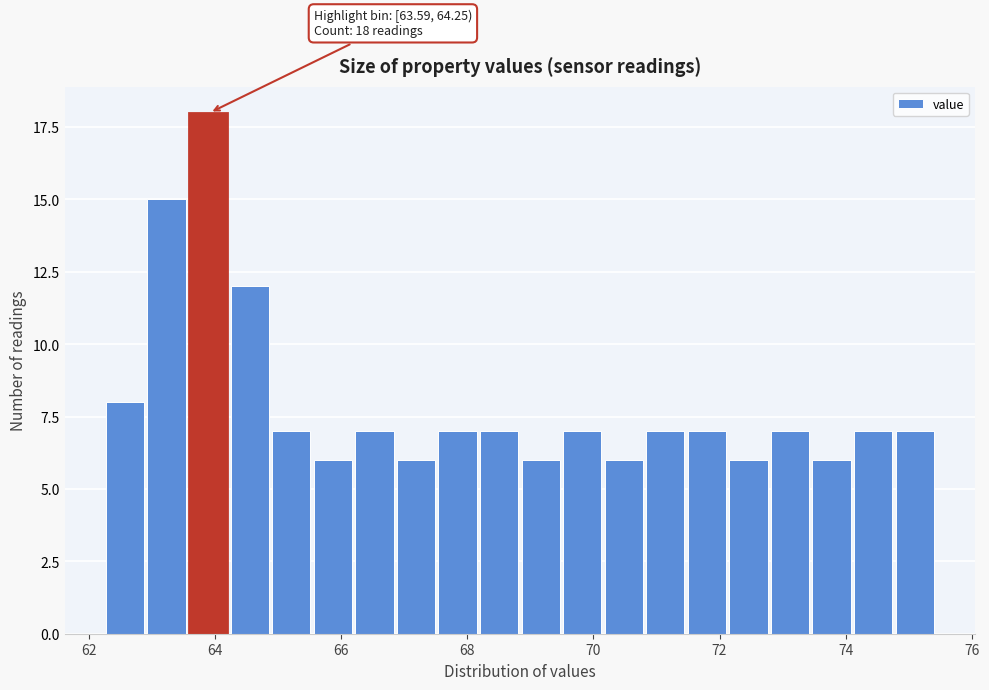

Read against the x-axis, roughly where is the centre of the tallest bar?

63.8